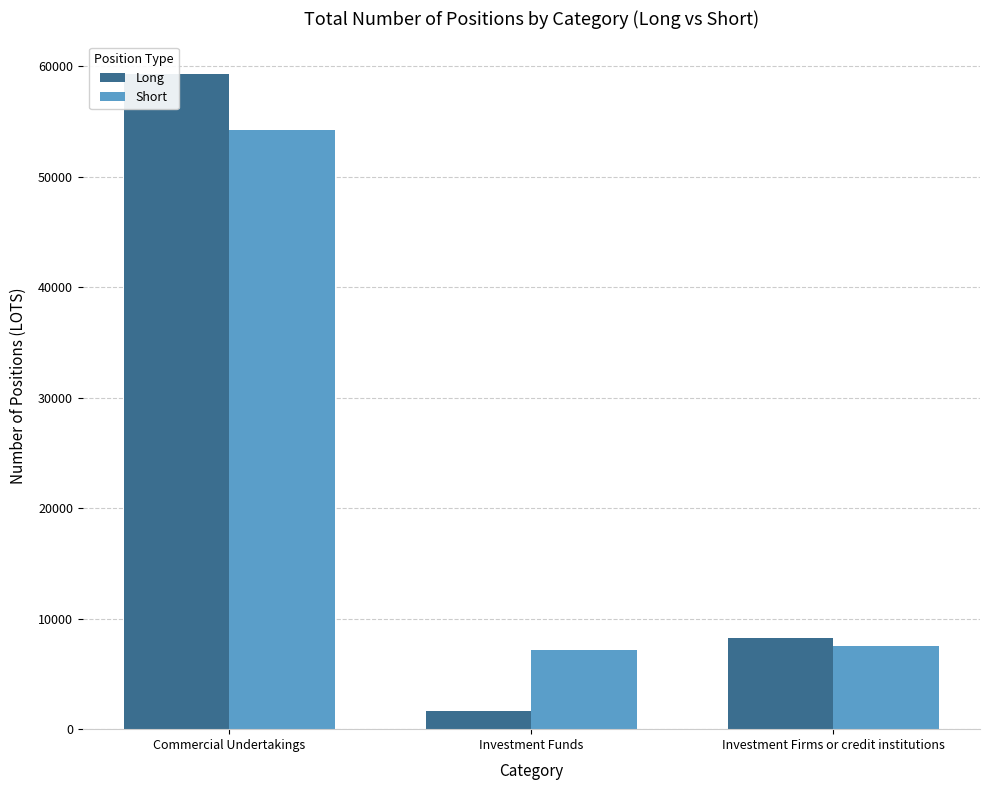

Which series changed the most between Commercial Undertakings and Investment Firms or credit institutions?

Long